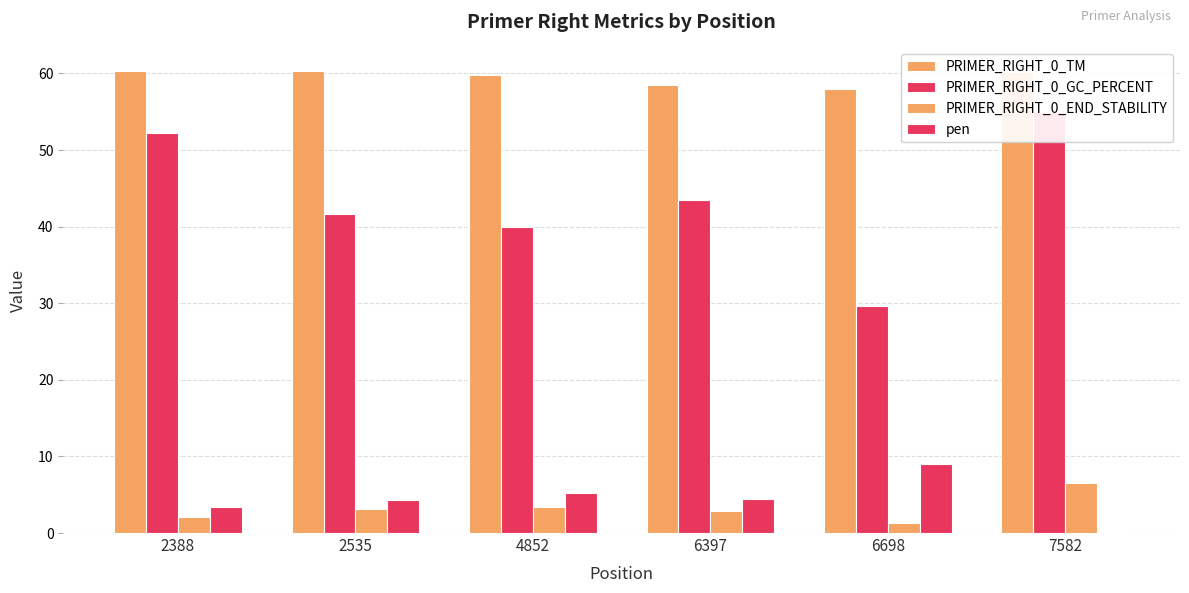

What is the value of the PRIMER_RIGHT_0_GC_PERCENT bar at the 2nd from the left?

41.7